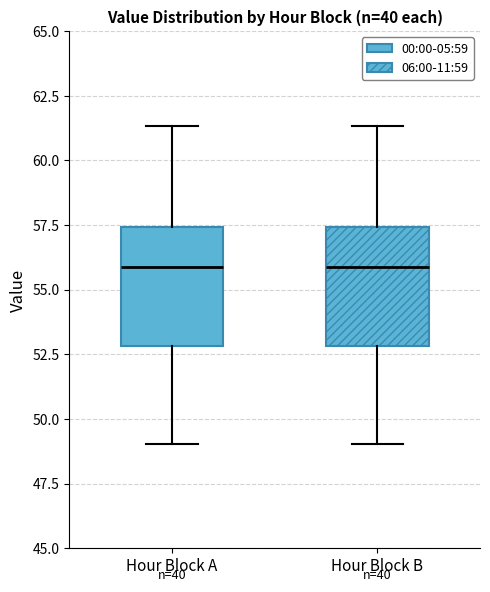

Reading left to right, transcribe this box plot: for each box, give where its median line is, the range the box spans, and where its two whiskers end, as read against the y-axis. The values are not printed on the chart, so give them approximately, as read against the axis.

Hour Block A: median 56.0, box 53.0 to 57.5, whiskers 49.0 to 61.5
Hour Block B: median 56.0, box 53.0 to 57.5, whiskers 49.0 to 61.5